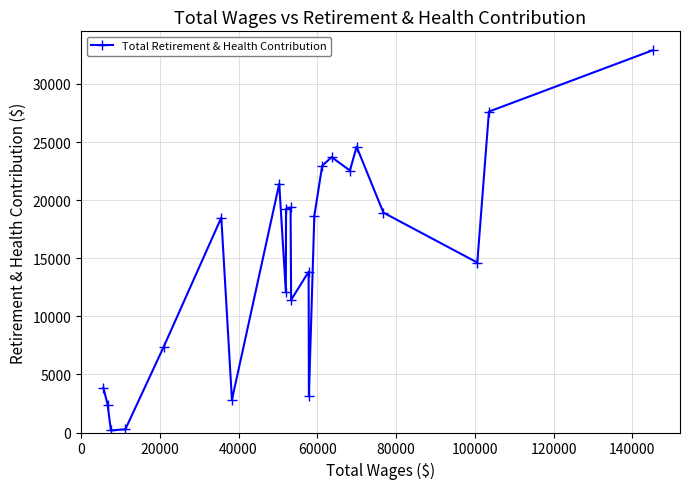

What is the maximum value shown in the chart?

32896